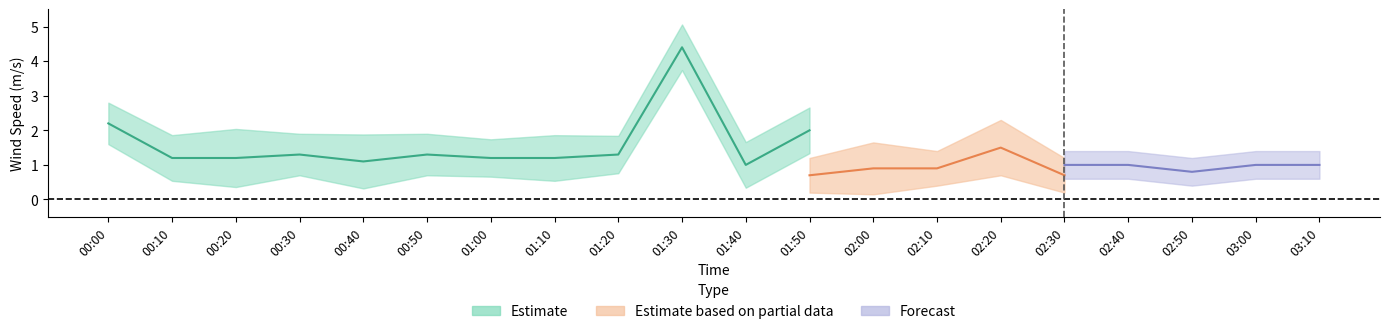

Is this an area chart (filled region under the line)?

No